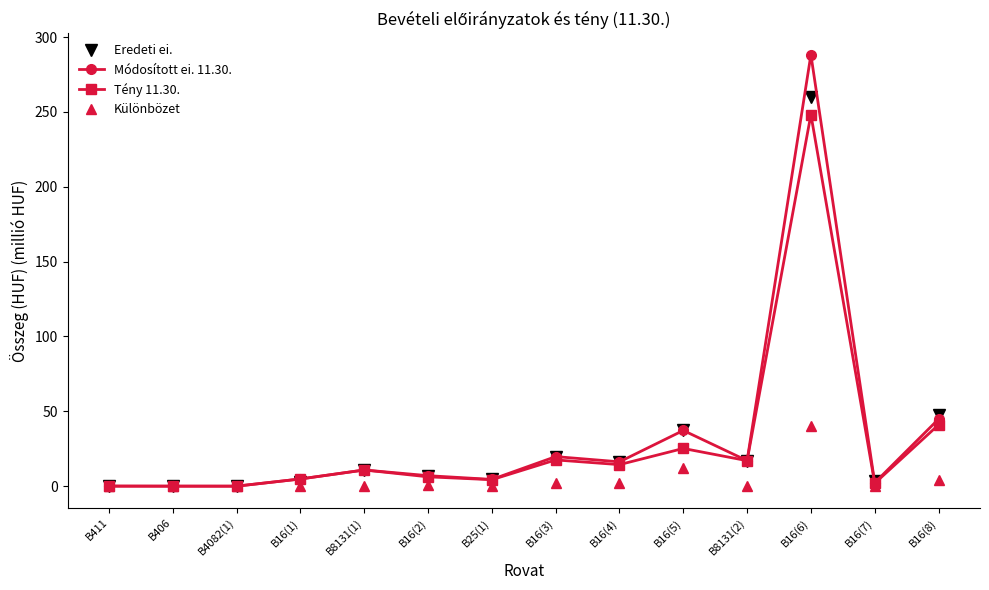

Is it true that Tény 11.30. equals 1.9 at B16(7)?

True